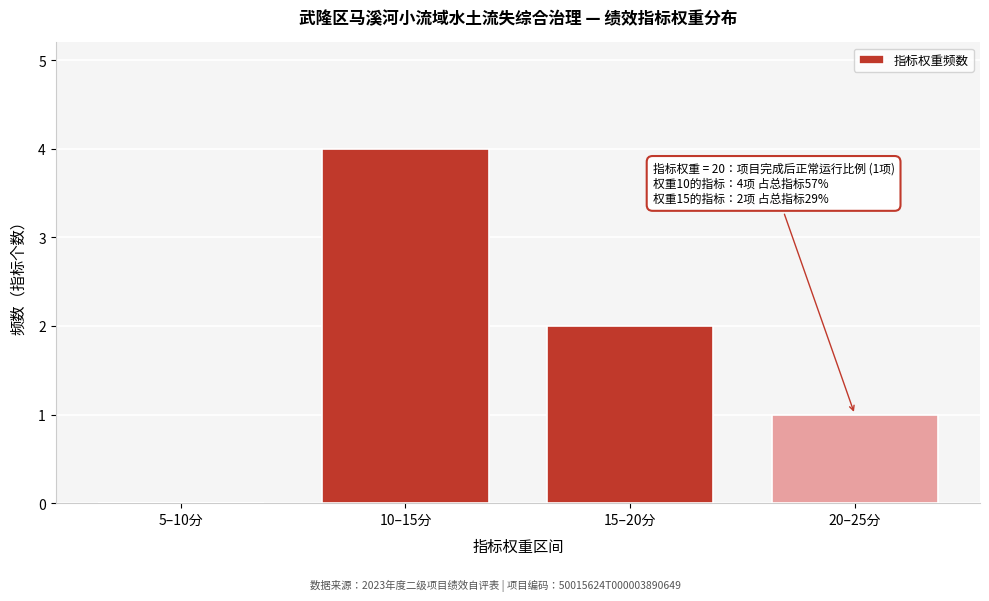

Reading right to left, extract all data points from this chart.

20–25分=1	15–20分=2	10–15分=4	5–10分=0